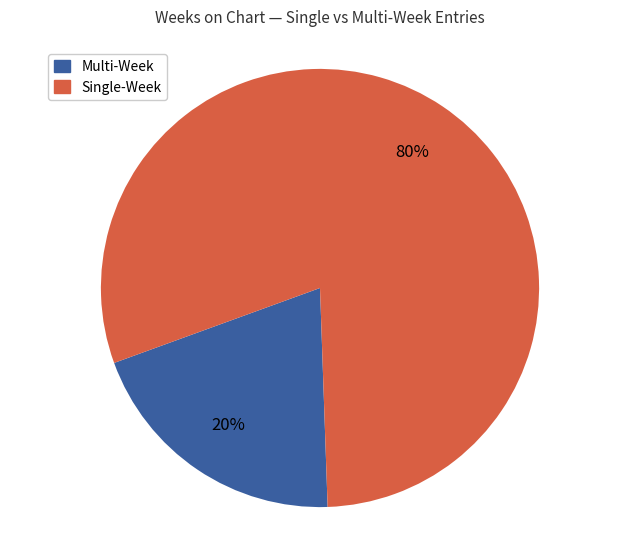

To the nearest percent, what is the difference between the largest and smallest slice percentages?

60%